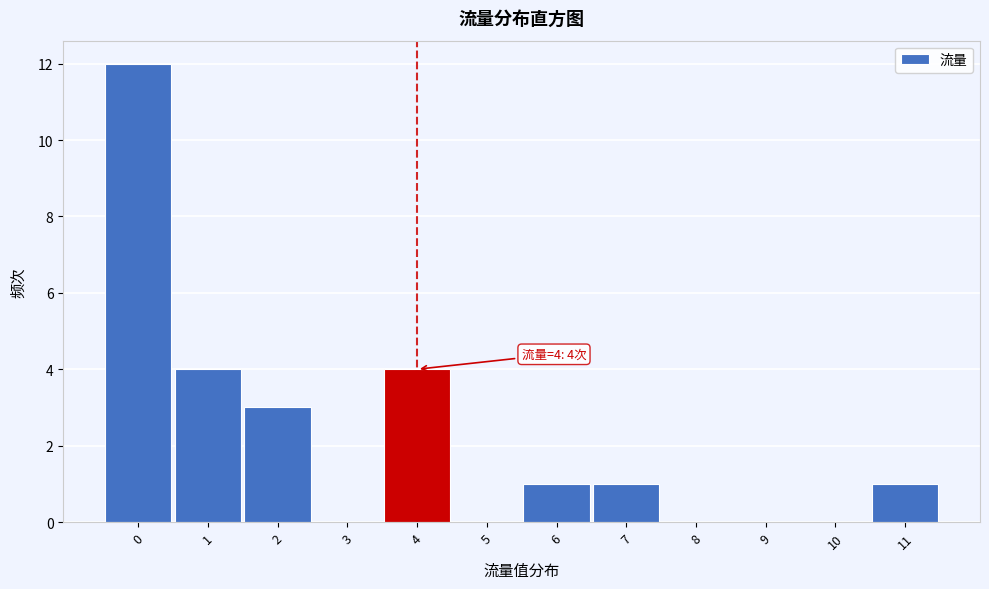

Which range on the x-axis has the tallest bar?

-0.5 to 0.5